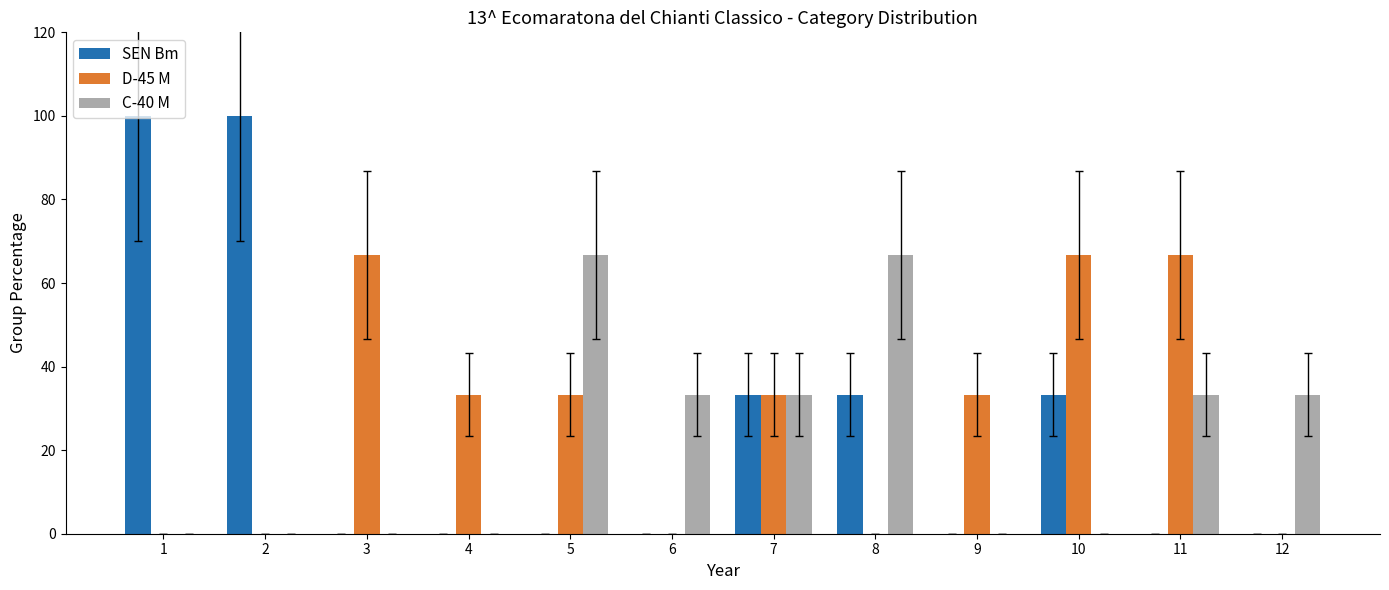

Count the number of data series in this chart.

3